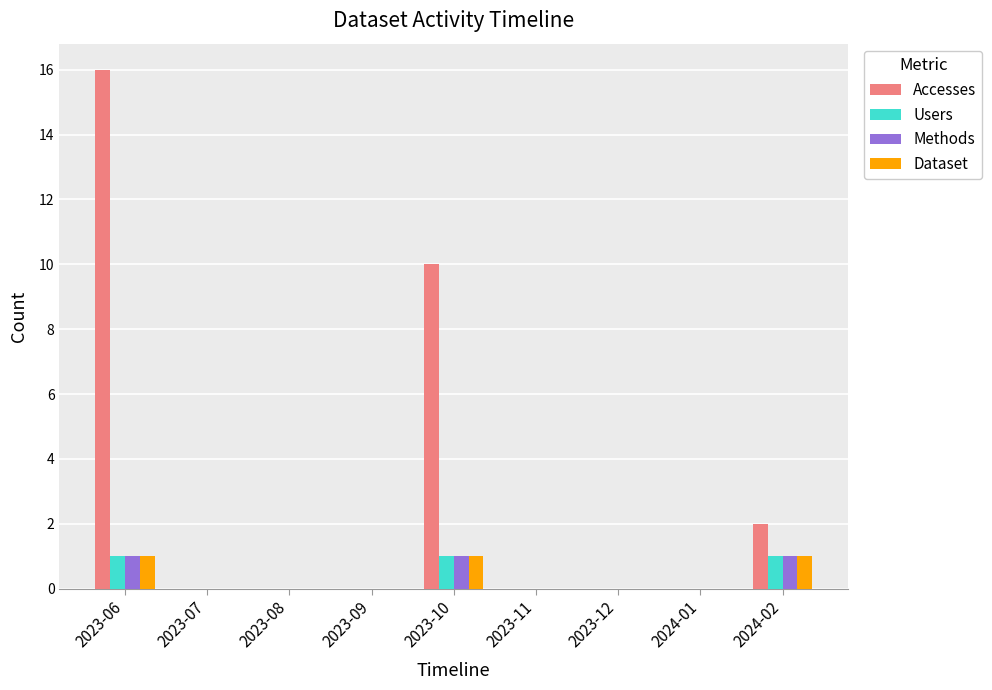

The Users series shows 0 at 2024-01. True or false?

True